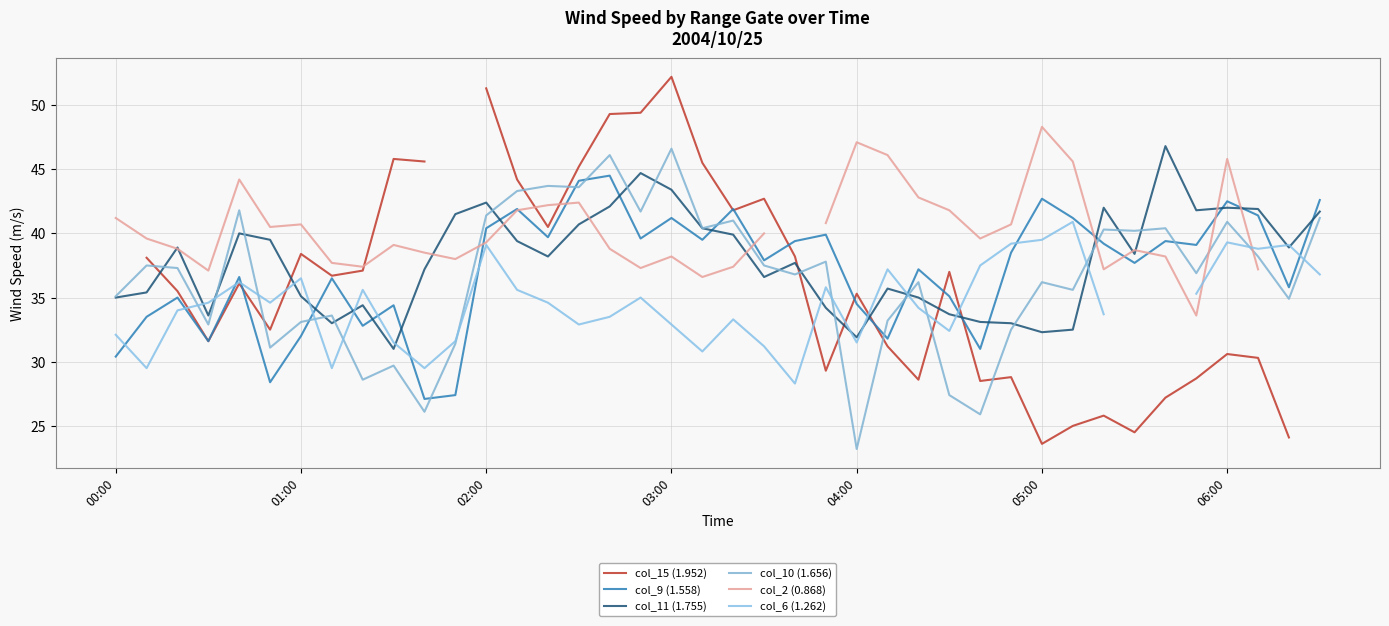

What is the label of the 1st point from the left?

00:00